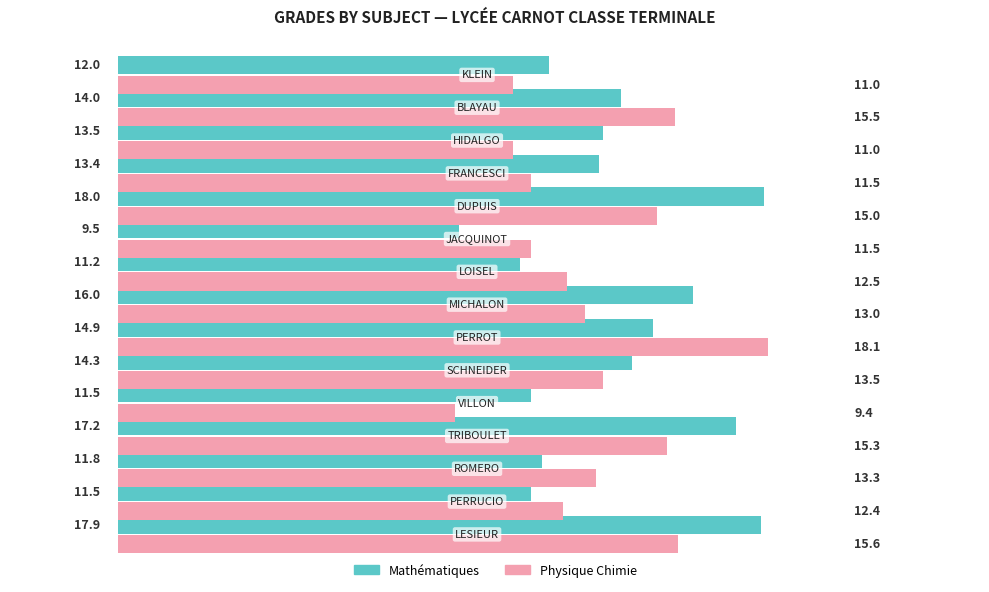

What is the sum of all Mathématiques values?

206.7